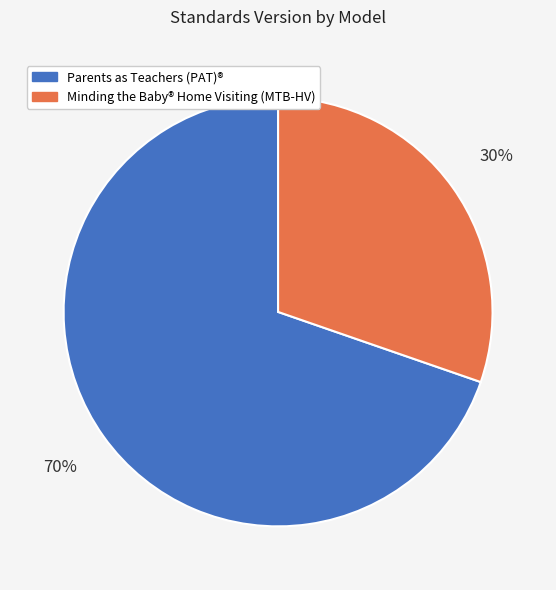

The Parents as Teachers (PAT)® slice represents 70% of the pie. True or false?

True